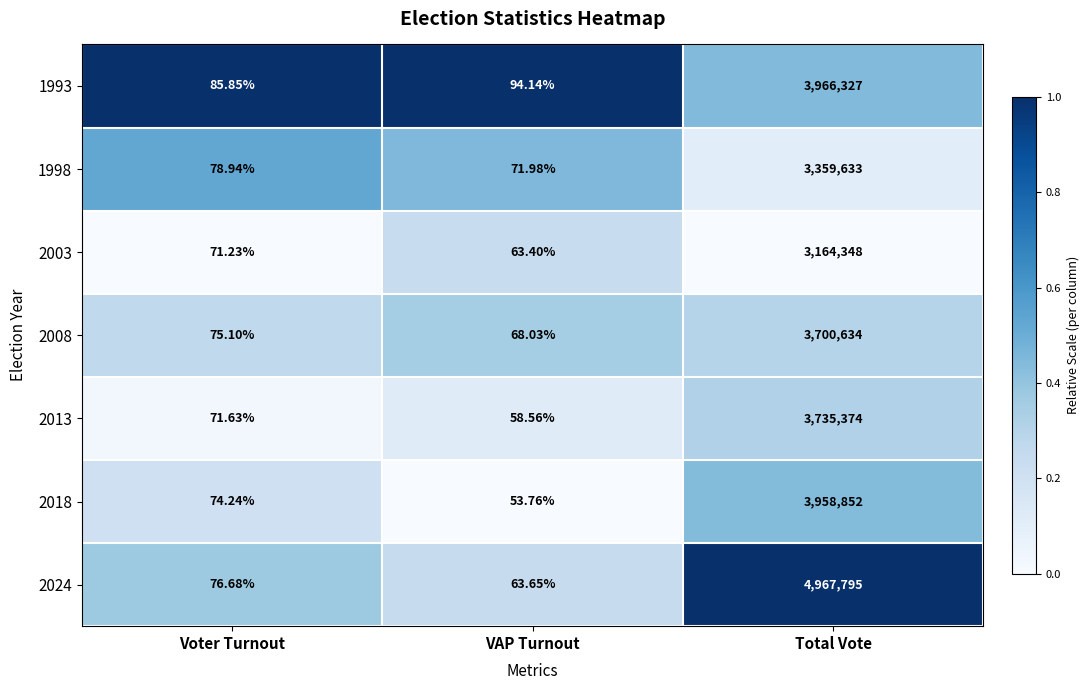

Which series has the widest spread of values?

2024